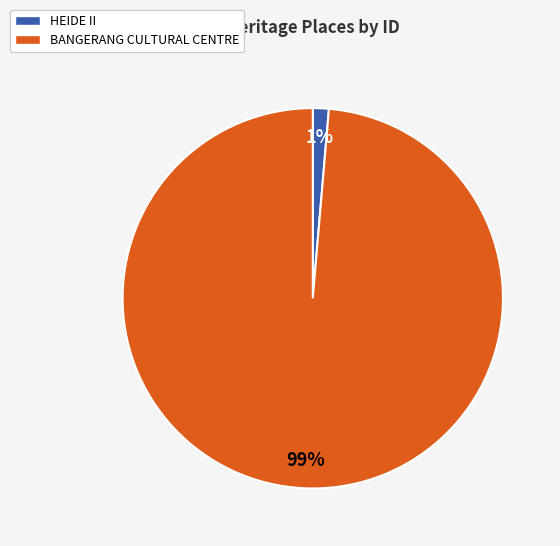

What is the majority slice?

BANGERANG CULTURAL CENTRE